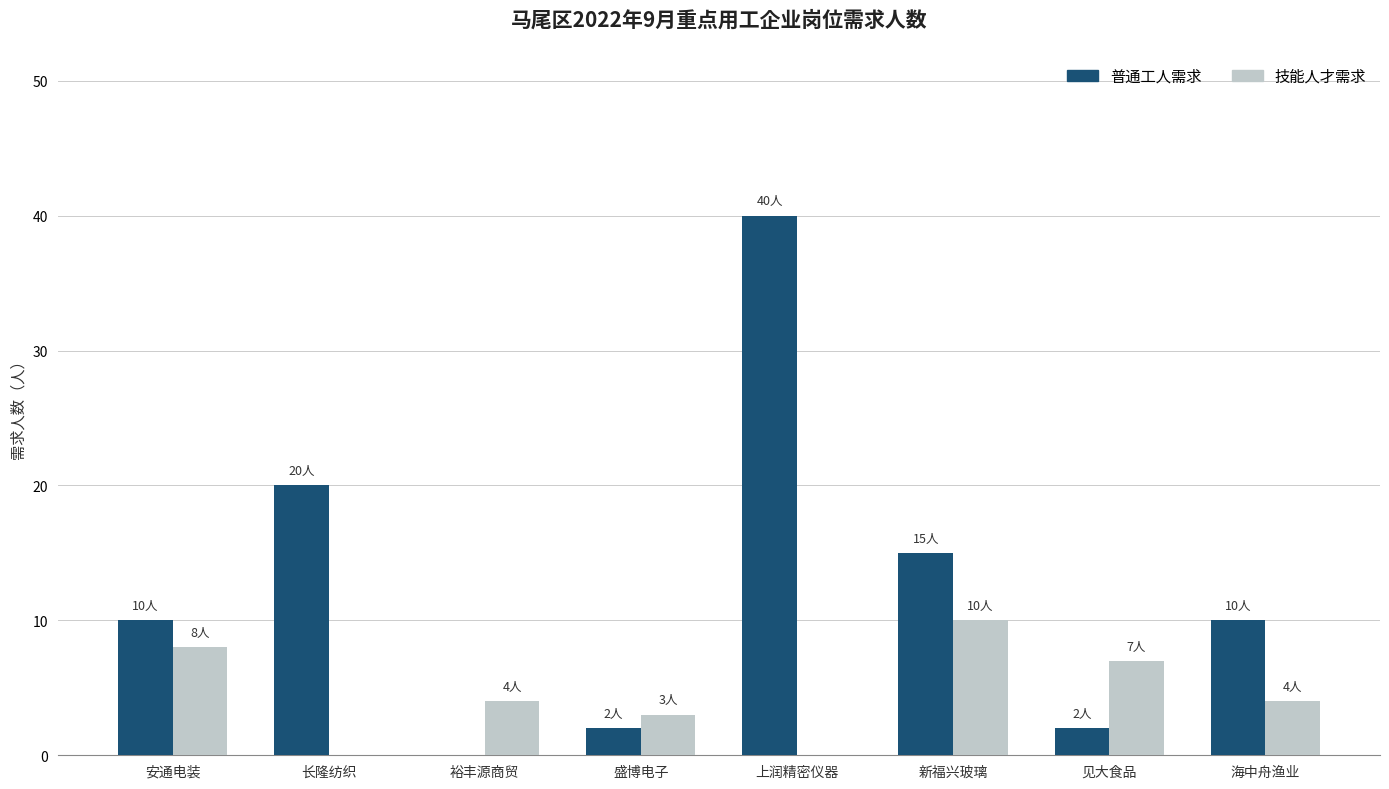

How many groups of bars are there?

8